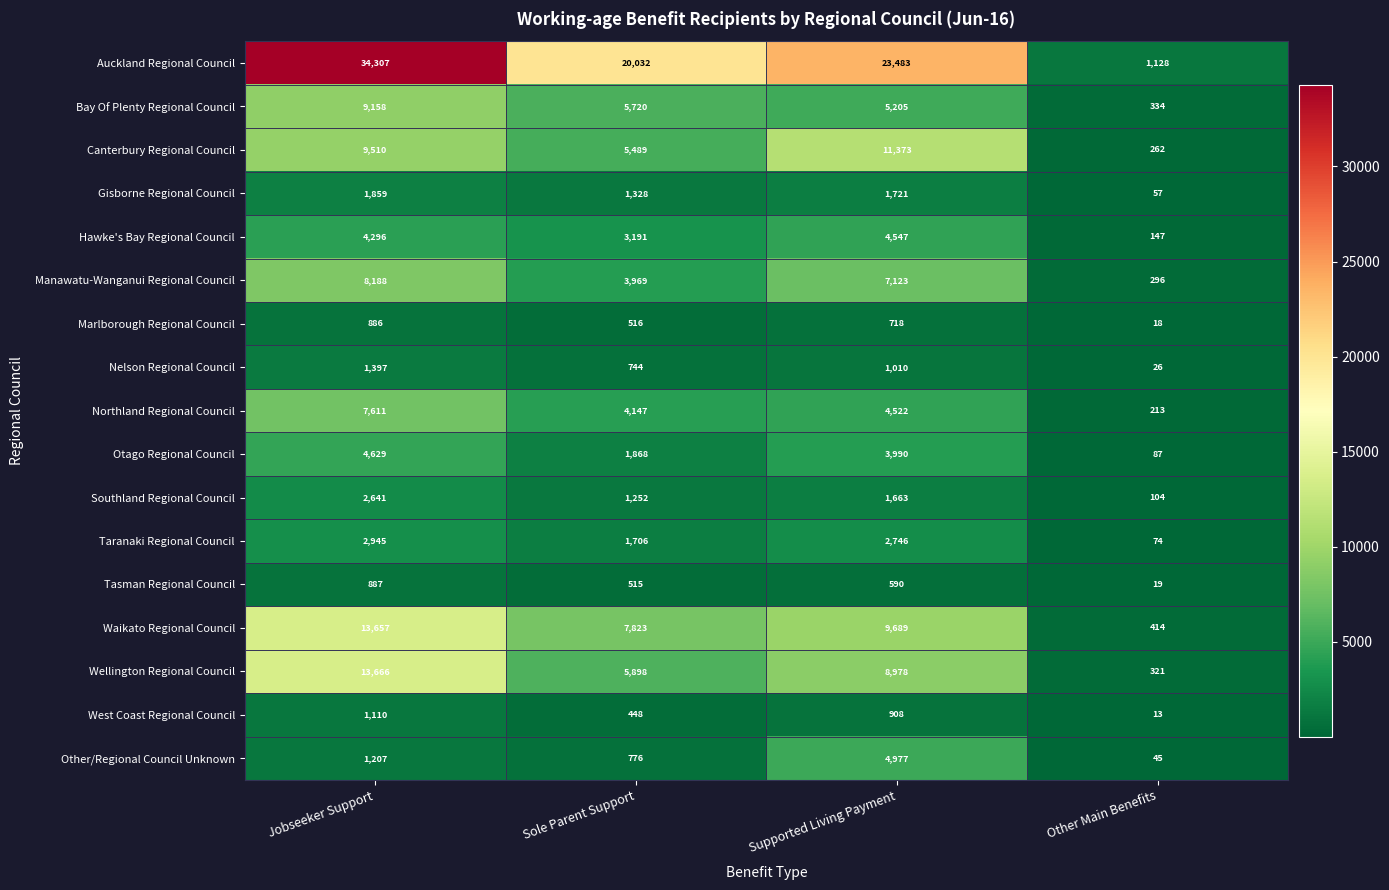

What is the sum of the Marlborough Regional Council values at Other Main Benefits and Supported Living Payment?

736